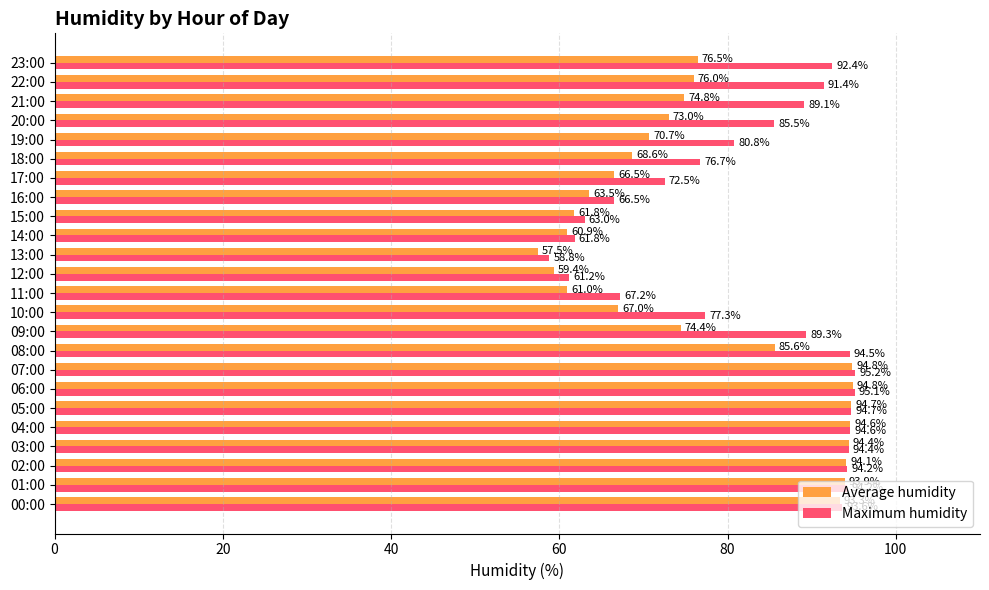

Which series has the widest spread of values?

Average humidity